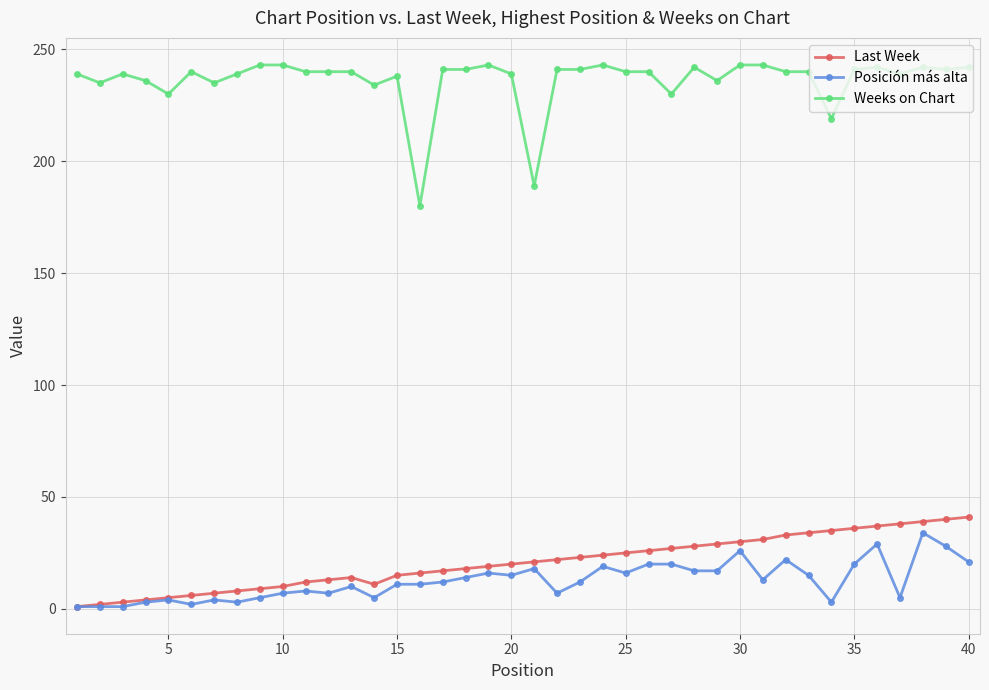

What is the sum of all Weeks on Chart values?

9449